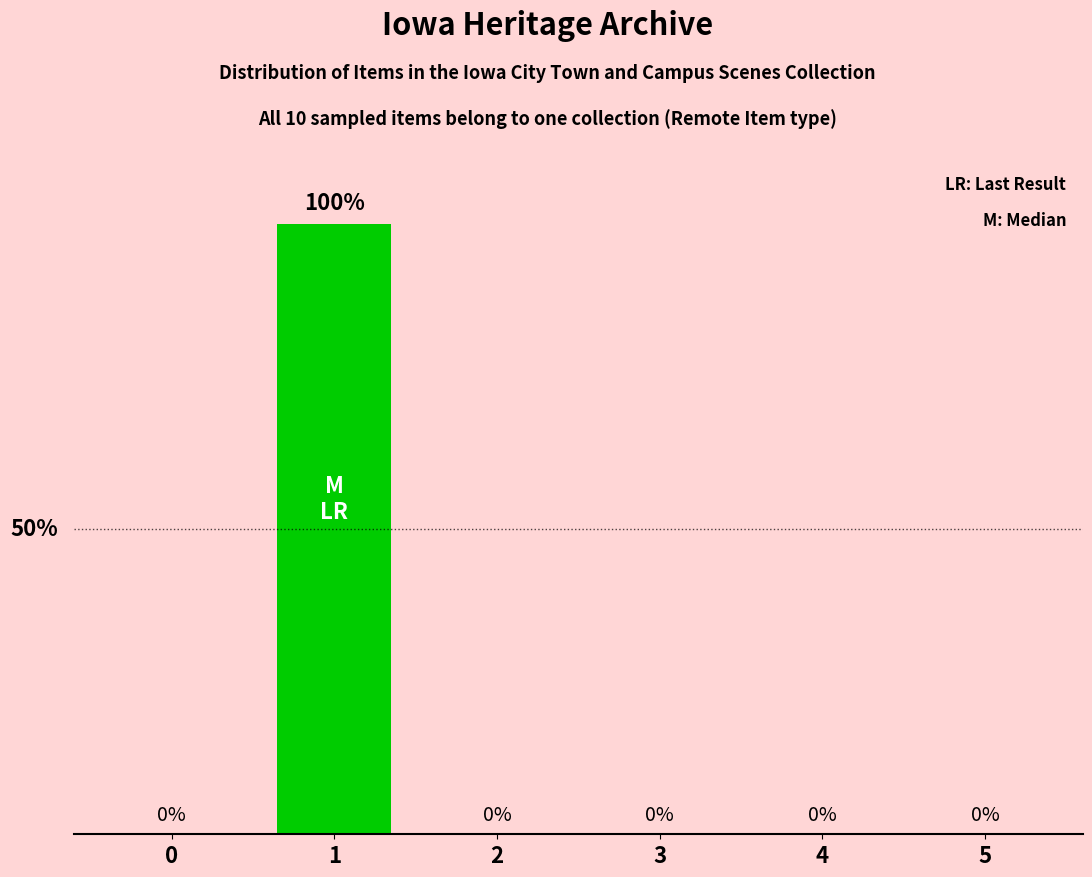

How many distinct data groups are displayed?

1